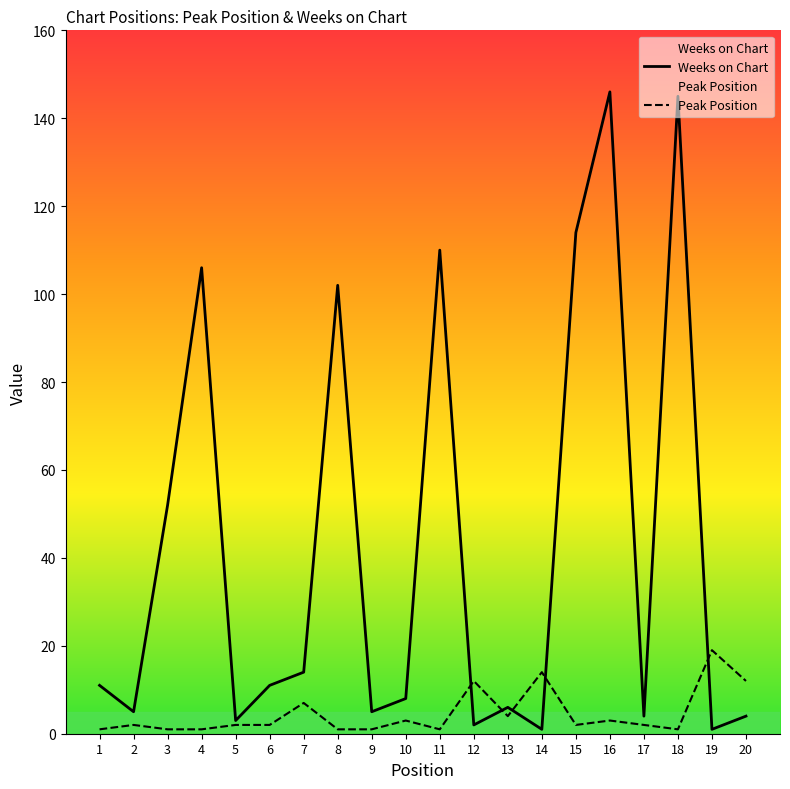

What is the value of the Weeks on Chart point at the 20th from the left?

4